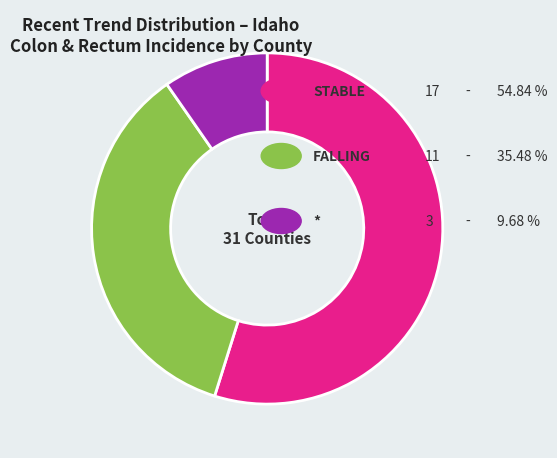

Does any single category account for the majority?

Yes